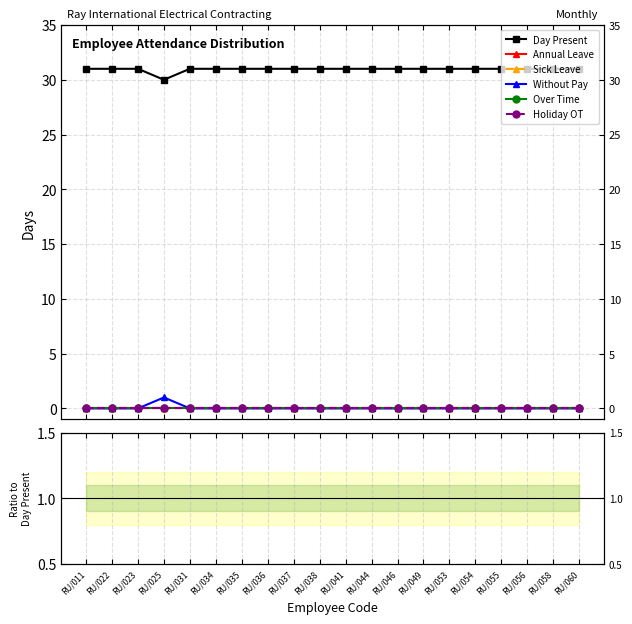

List the labels in order of Holiday OT value, largest first.

RU/011, RU/022, RU/023, RU/025, RU/031, RU/034, RU/035, RU/036, RU/037, RU/038, RU/041, RU/044, RU/046, RU/049, RU/053, RU/054, RU/055, RU/056, RU/058, RU/060